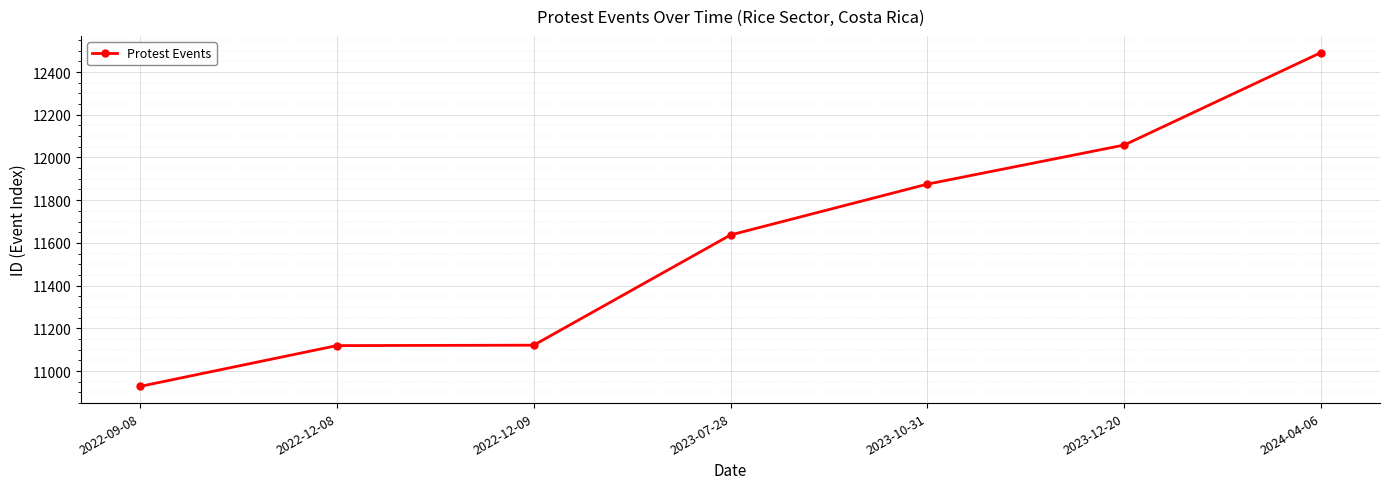

Which label corresponds to the smallest value in the chart?

2022-09-08